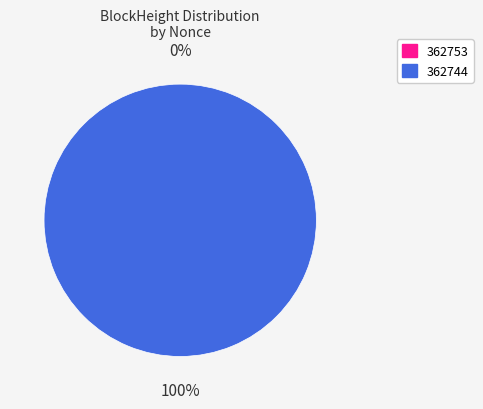

Which category has the smallest portion of the pie?

362753